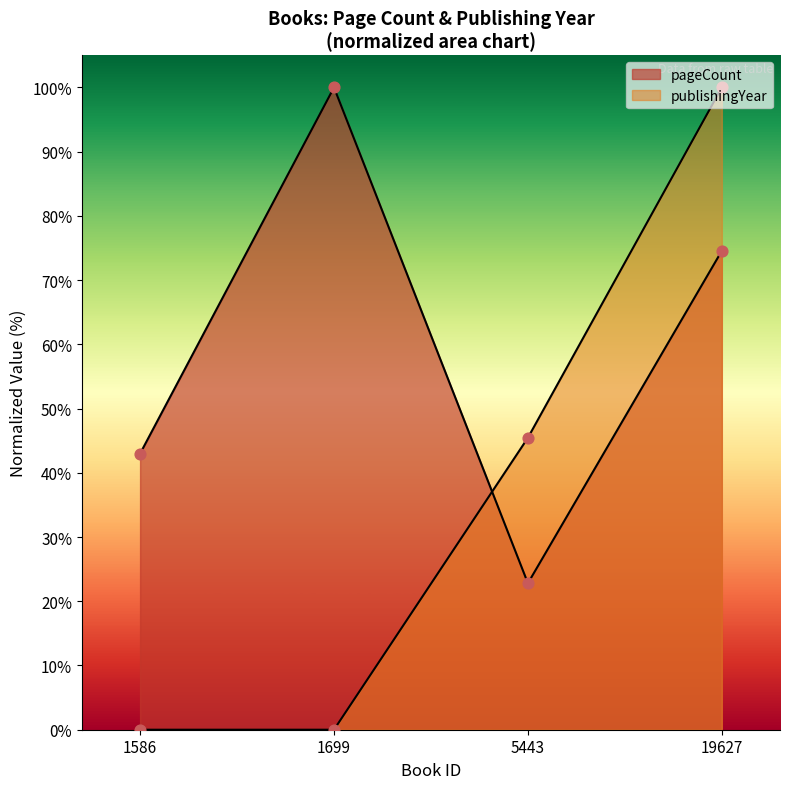

What are all the series names shown in the legend?

pageCount, publishingYear